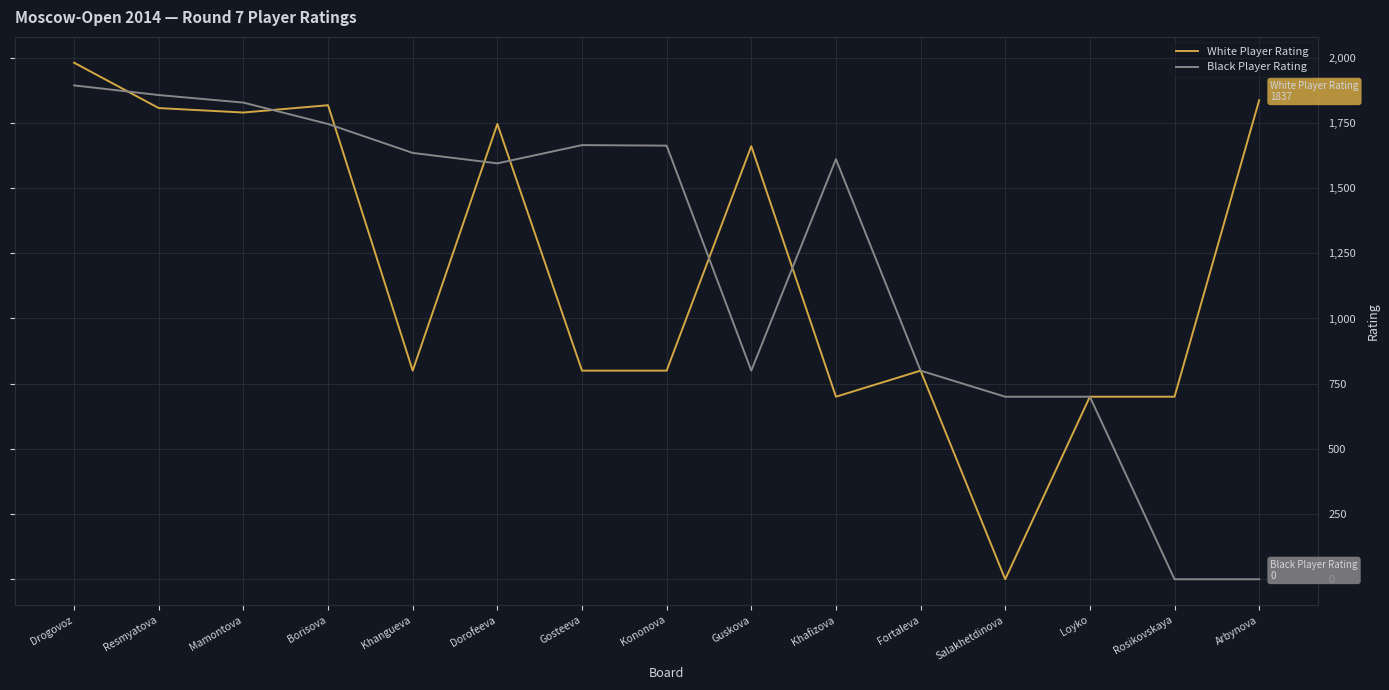

Which series changed the most between Drogovoz and Arbynova?

Black Player Rating